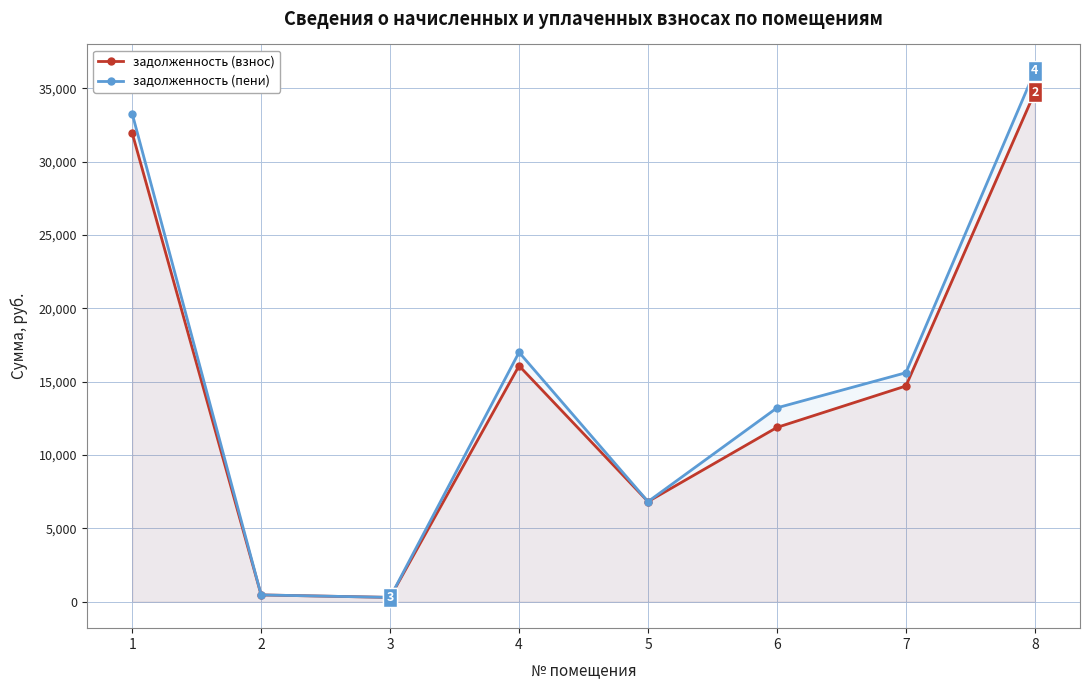

True or false: задолженность (пени) has a value of 27298.4 at 4.

False